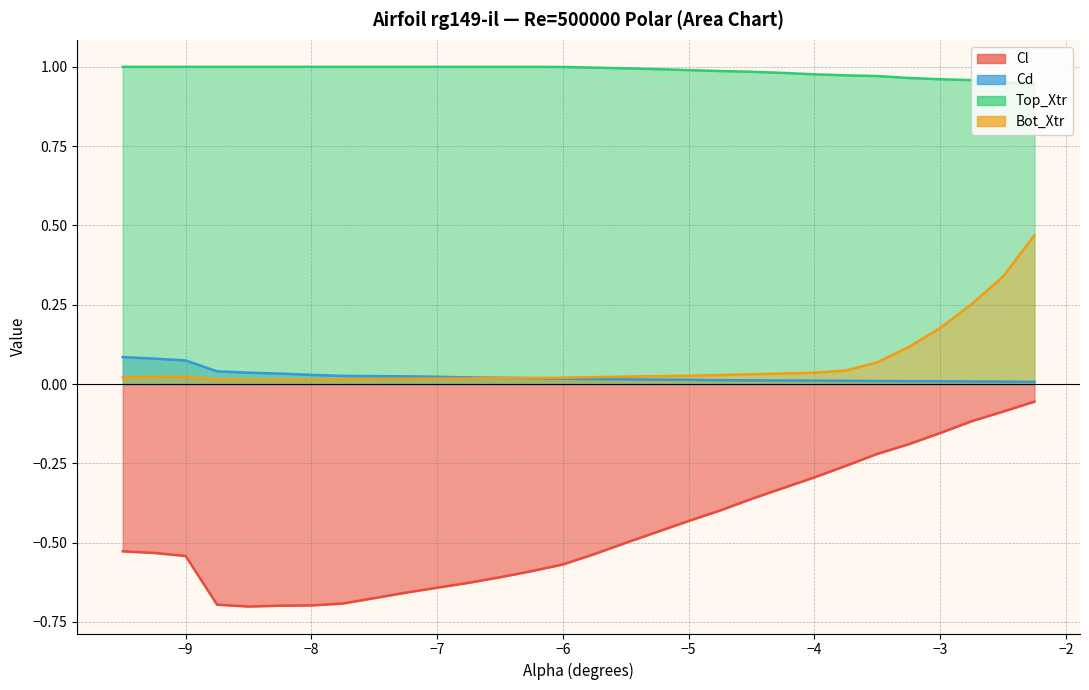

After their last crossing, which series has the higher values: Cd or Bot_Xtr?

Bot_Xtr